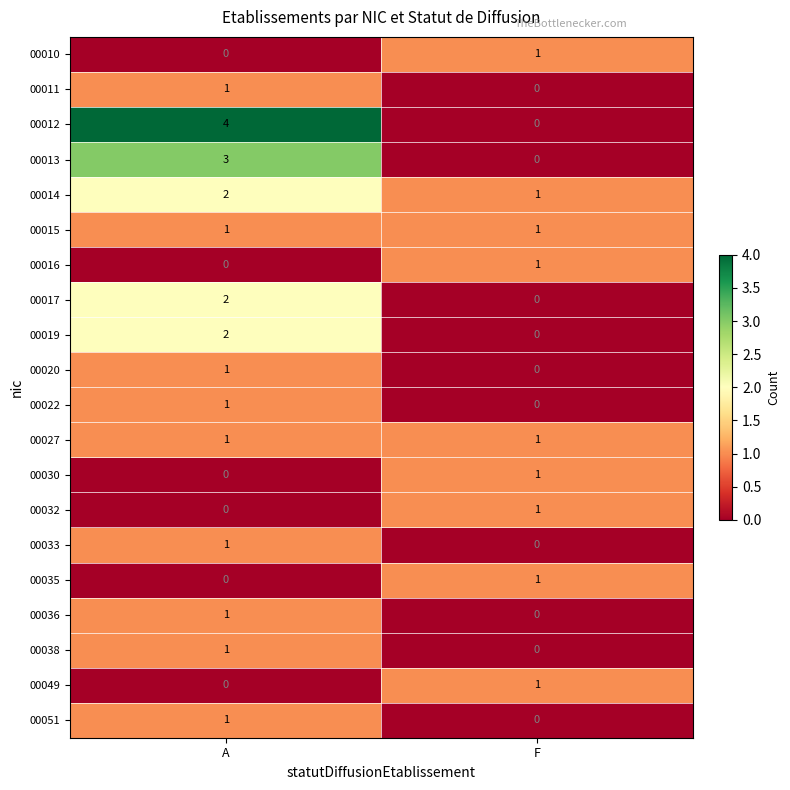

What is the difference between the highest and lowest values at F?

1